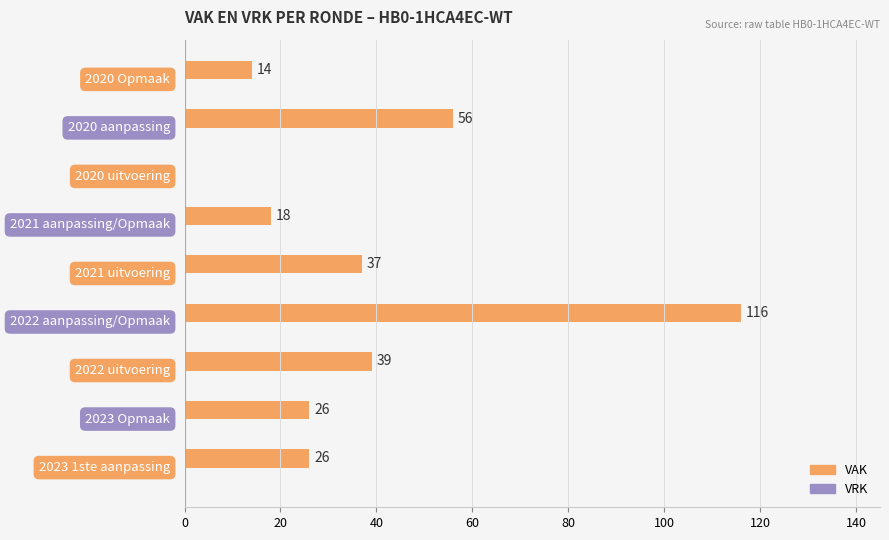

How many positive values are there?

8